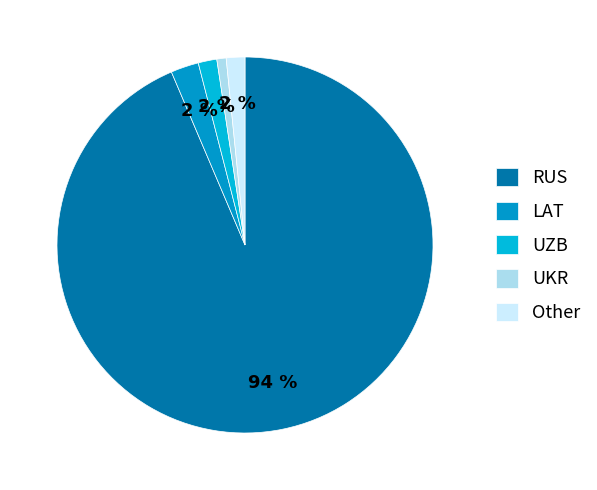

To the nearest percent, what portion does UKR represent?

1%